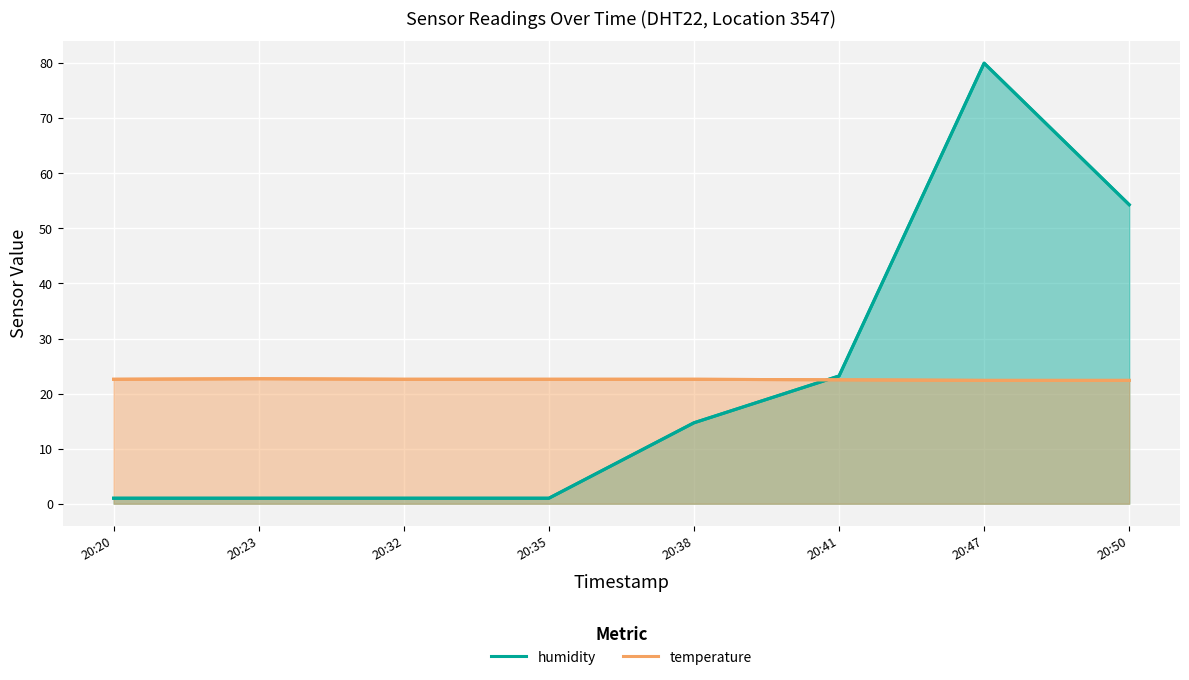

The value of humidity at 20:23 is 1.6. True or false?

False